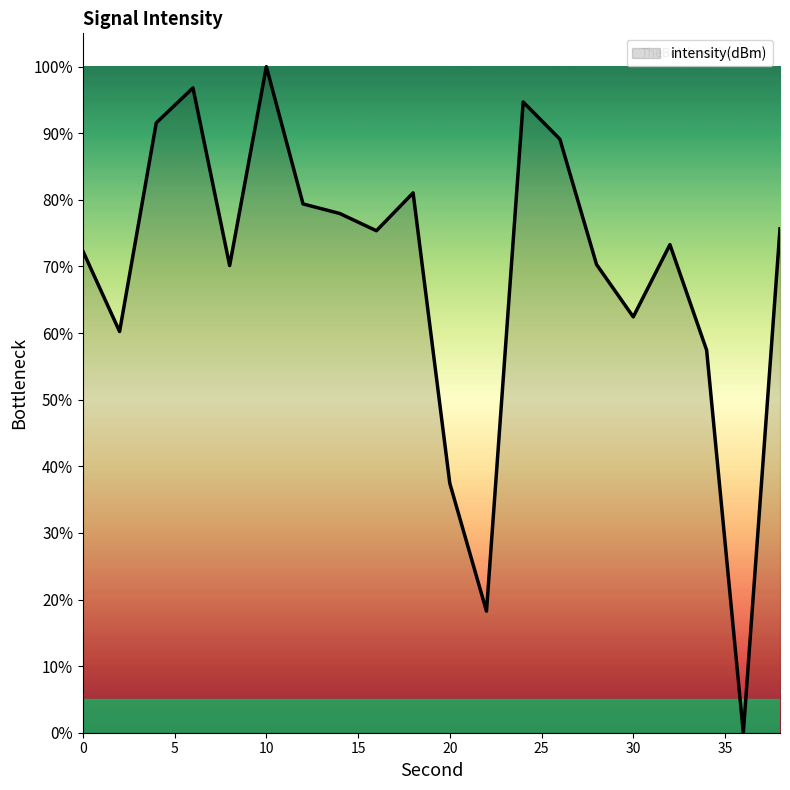

What is the greatest value displayed?

100.0